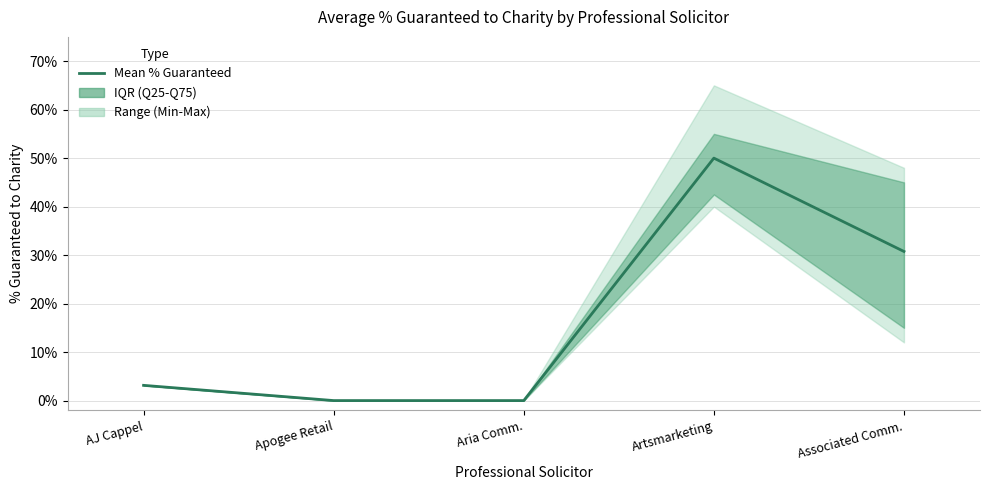

Rank the categories by value from lowest to highest.

Apogee Retail, Aria Comm., AJ Cappel, Associated Comm., Artsmarketing